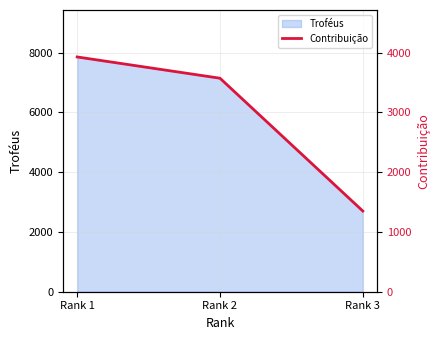

What is the maximum value for Troféus?

7857